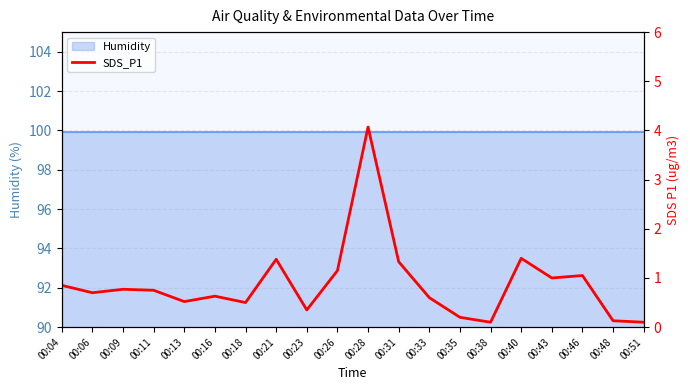

What is the difference between the maximum and minimum values?

4.0